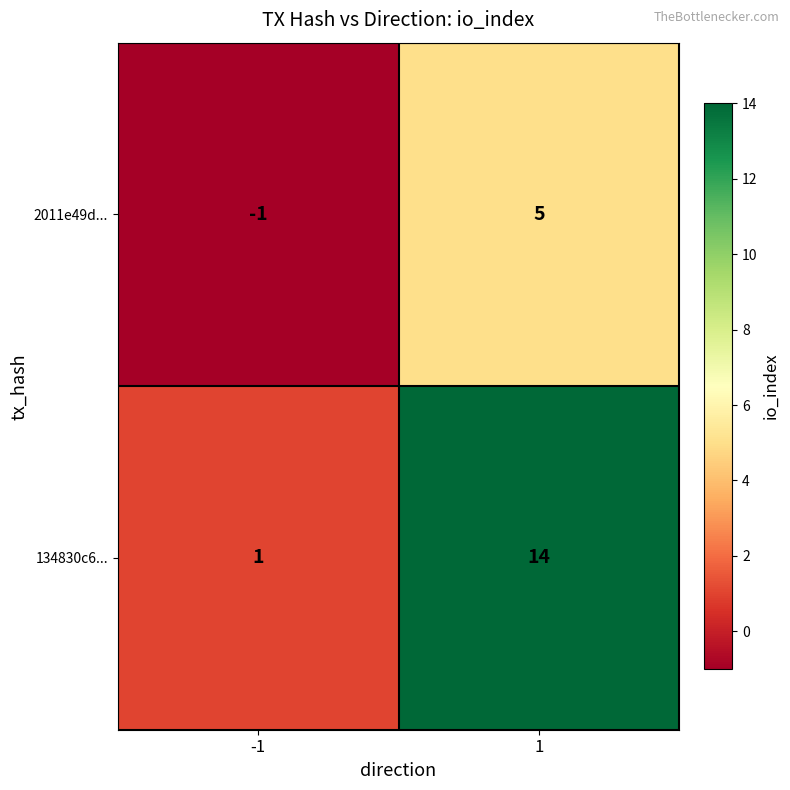

What is the greatest value displayed?

14